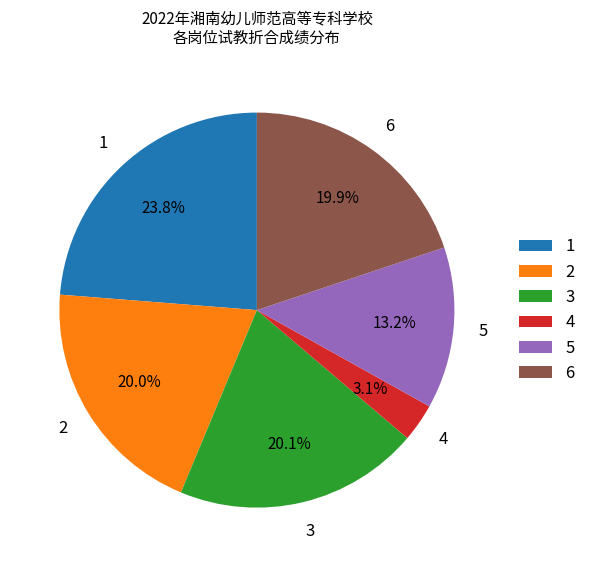

What is the largest slice in the pie chart?

1